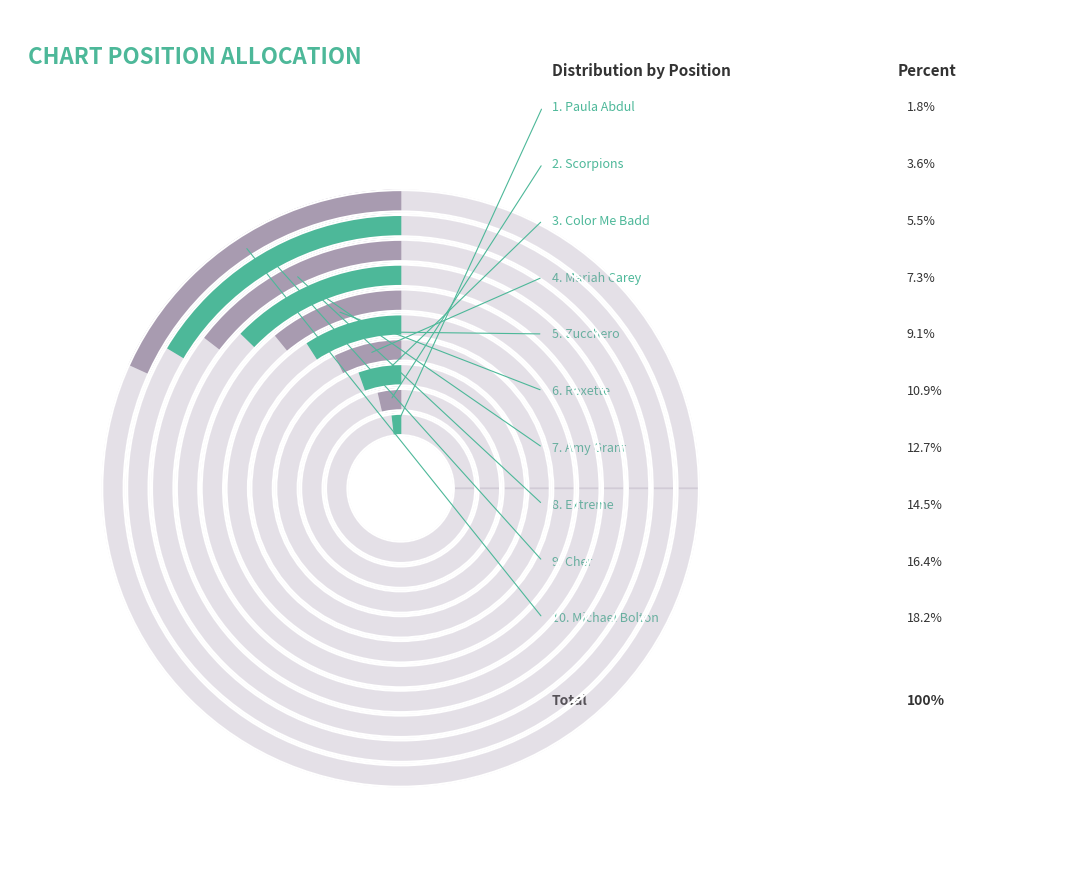

Does any single category account for the majority?

No